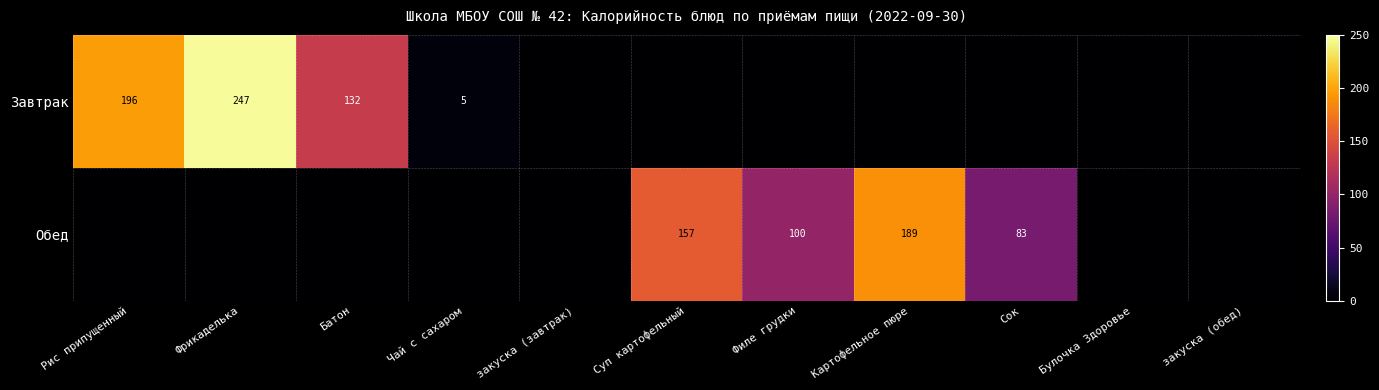

True or false: Завтрак has a value of 196 at Рис припущенный.

True